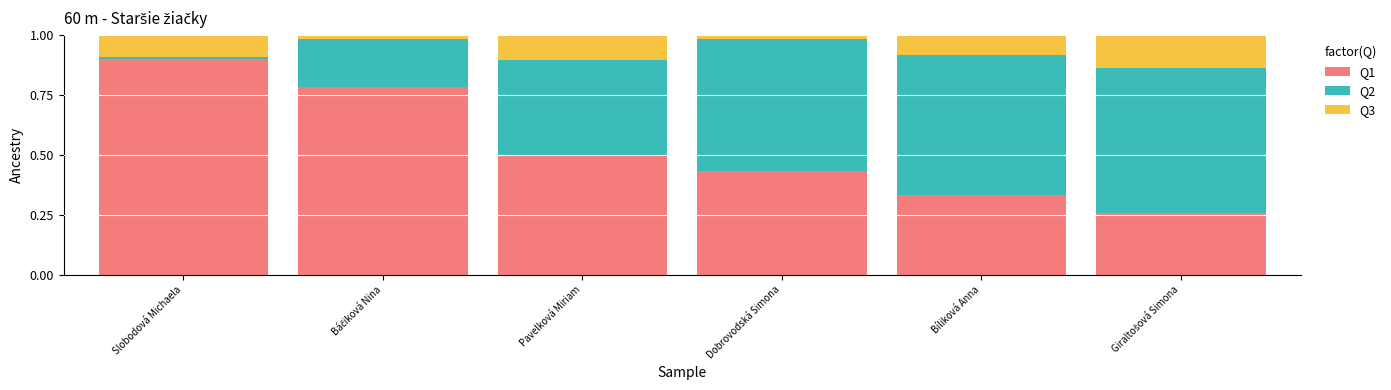

Which category has the highest value in the Q1 series?

Slobodová Michaela